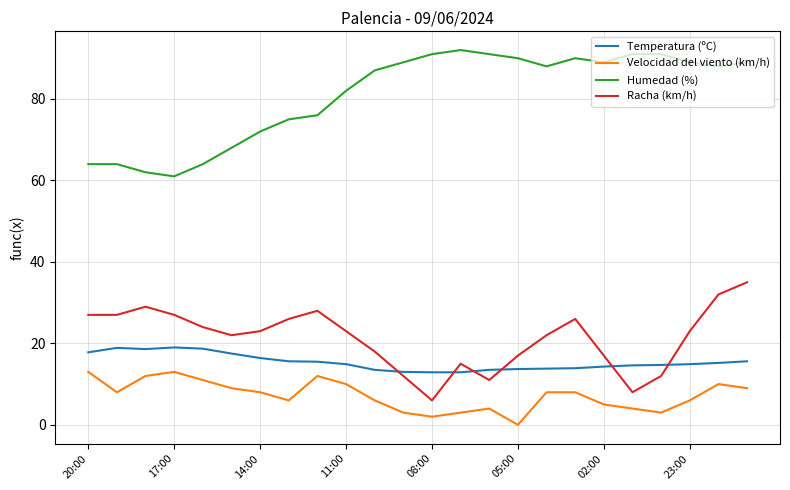

True or false: Humedad (%) and Velocidad del viento (km/h) cross at least once.

False